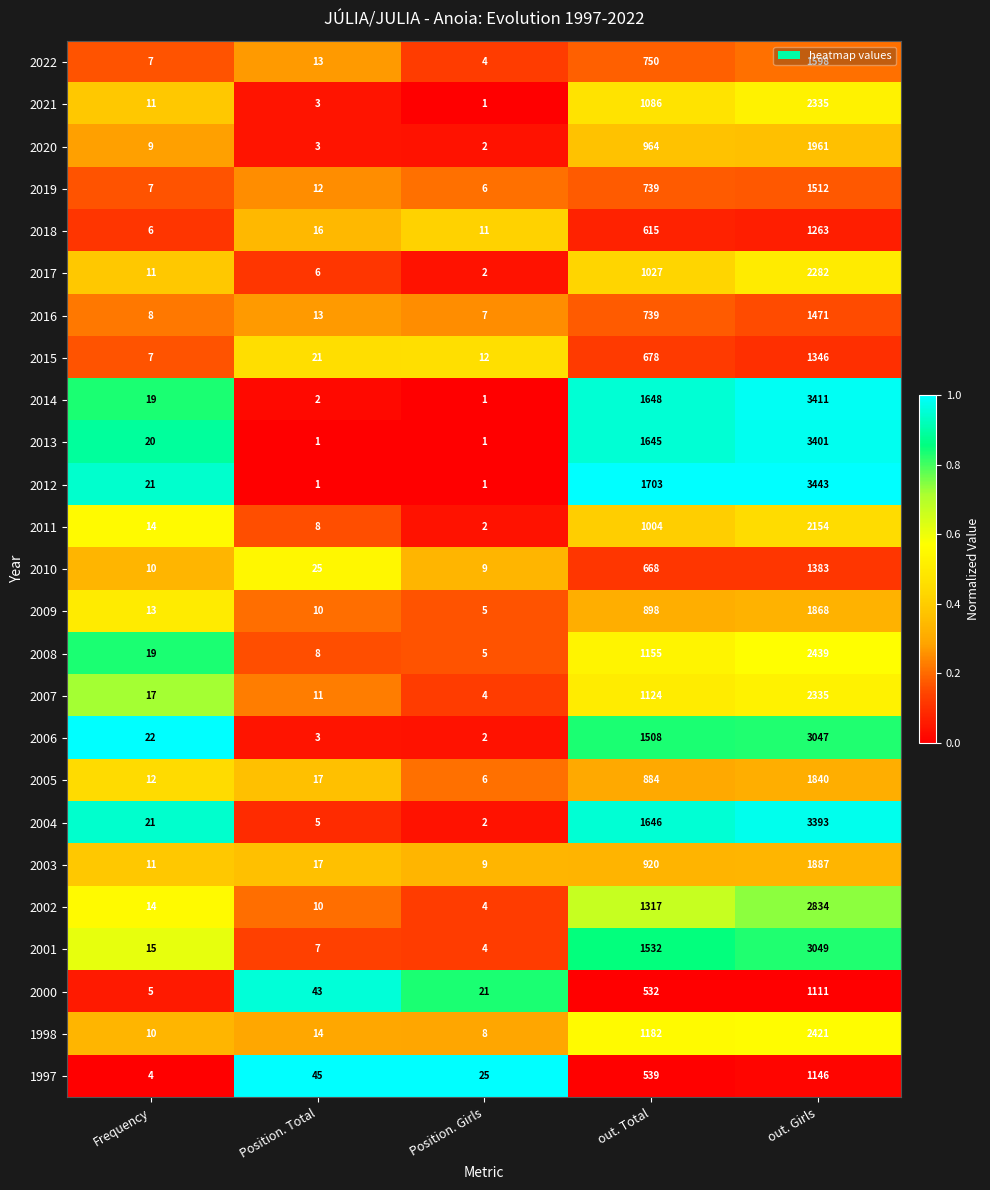

What is the maximum value shown in the chart?

3443